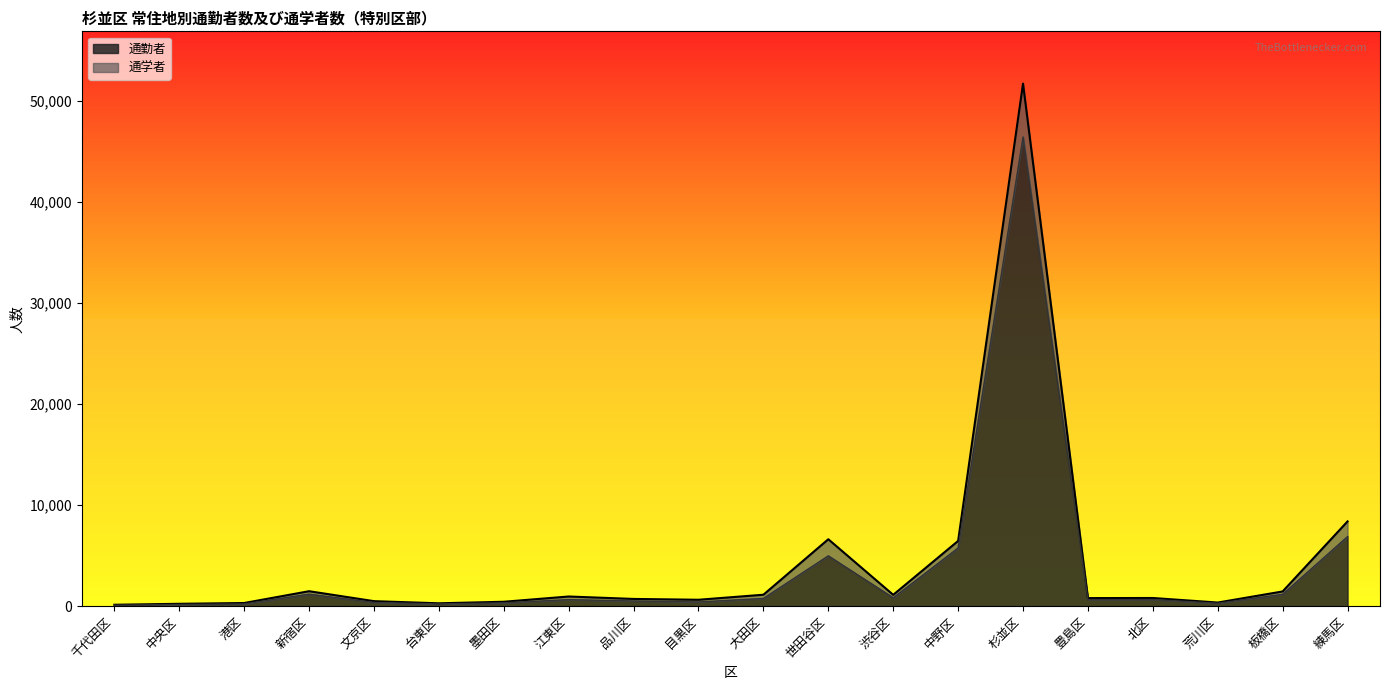

True or false: 通学者 and 通勤者 cross at least once.

False